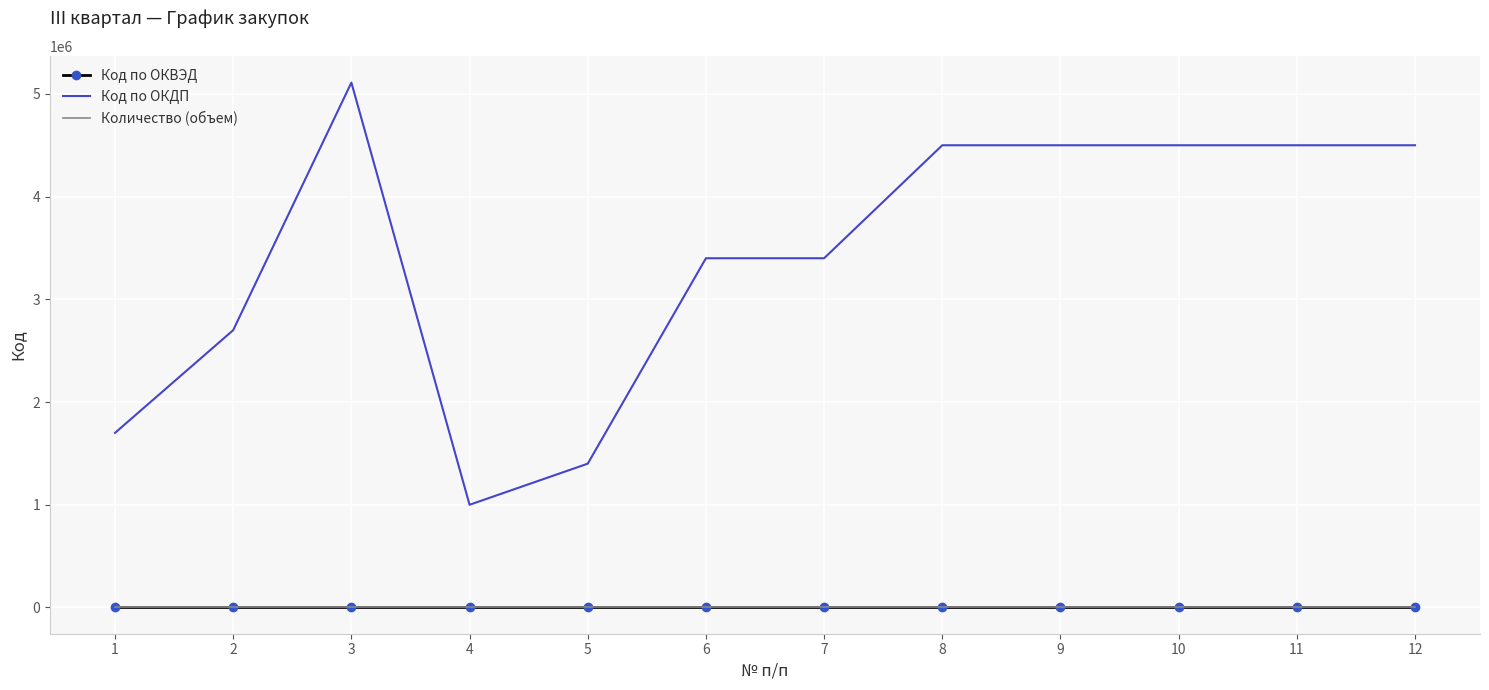

The value of Код по ОКДП at 1 is 1700000. True or false?

True